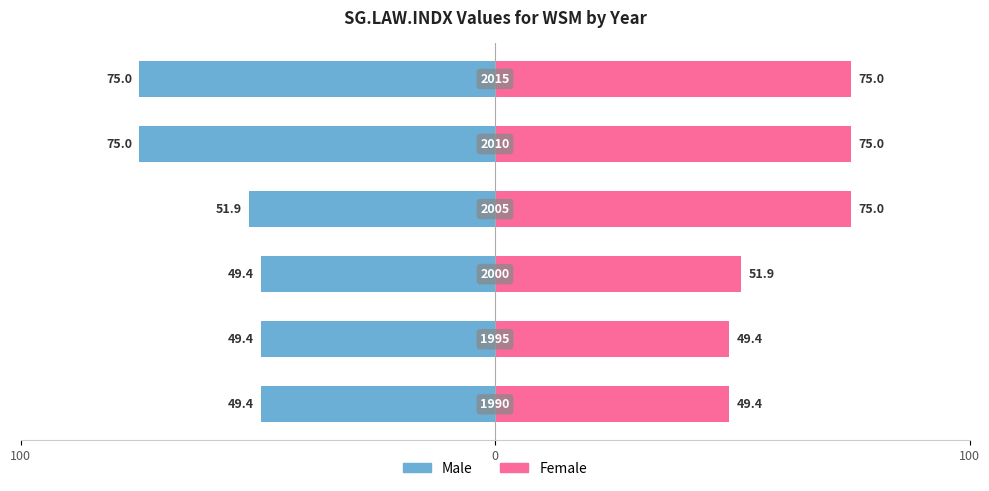

Reading left to right, what are all the values shown in this chart?

Male: -49.4	-49.4	-49.4	-51.9	-75.0	-75.0
Female: 49.4	49.4	51.9	75.0	75.0	75.0